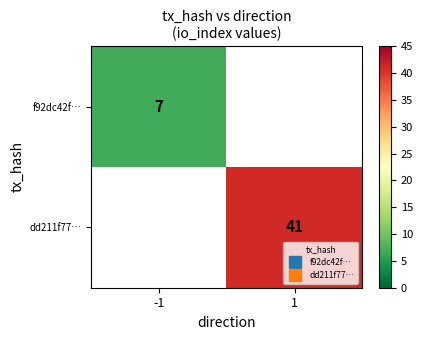

Between 1 and -1, which is larger?

-1